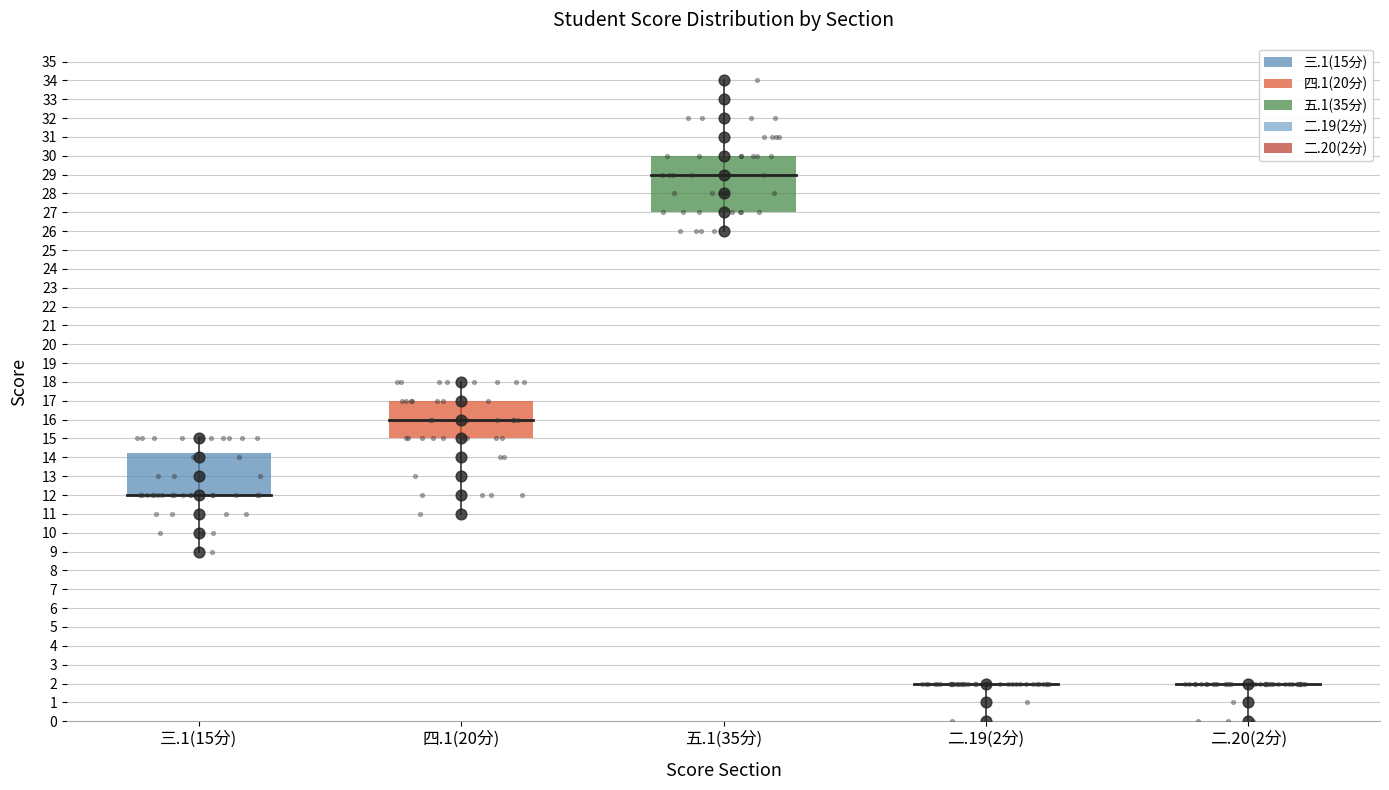

What are all the series names shown in the legend?

三.1(15分), 四.1(20分), 五.1(35分), 二.19(2分), 二.20(2分)